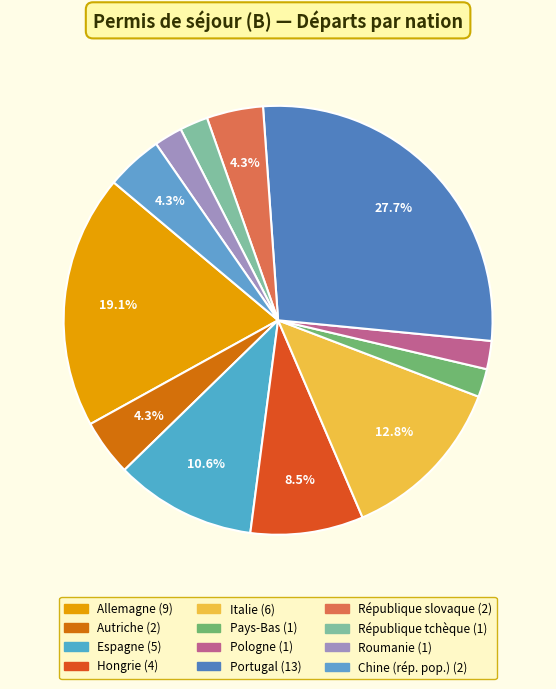

True or false: Autriche accounts for 1% of the total.

False